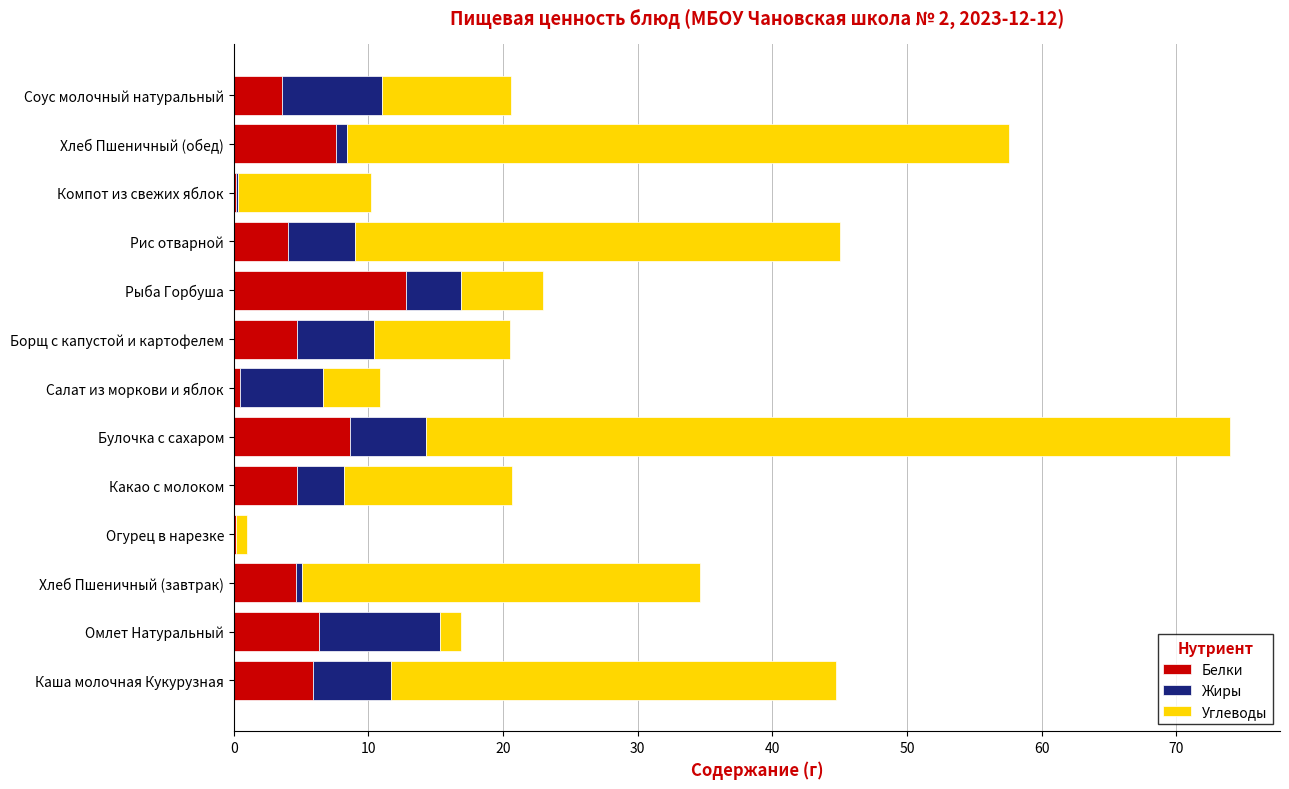

What are all the series names shown in the legend?

Белки, Жиры, Углеводы